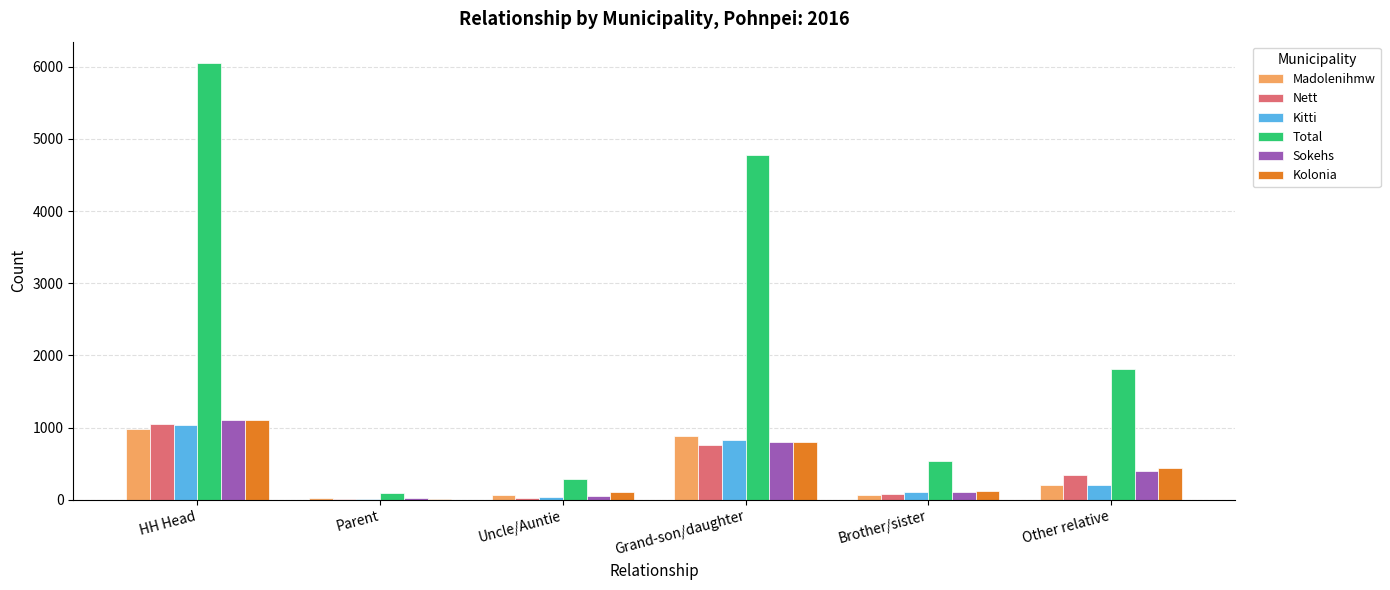

At which category is the sum across all series the highest?

HH Head